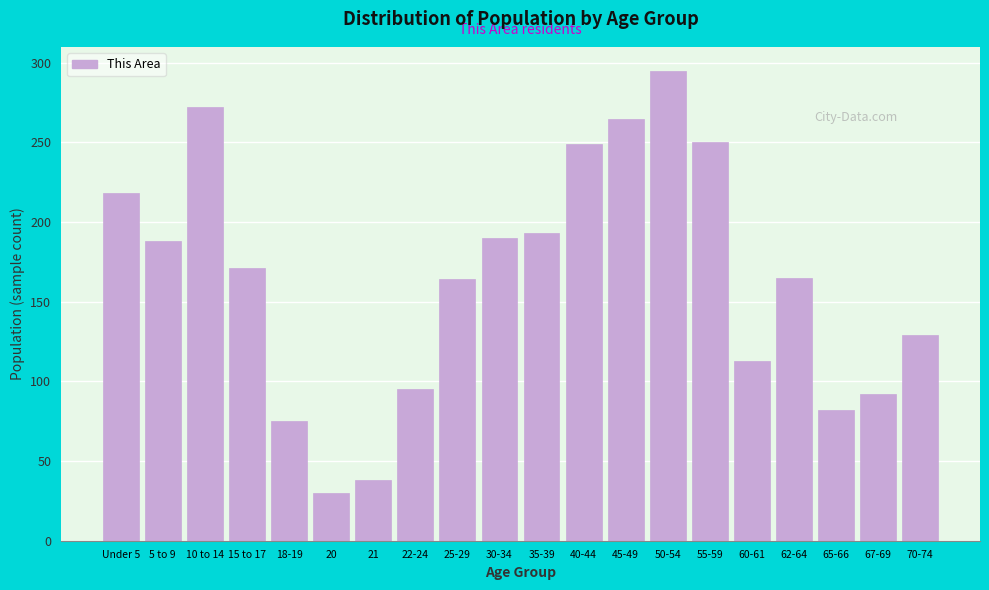

What is the greatest value displayed?

295